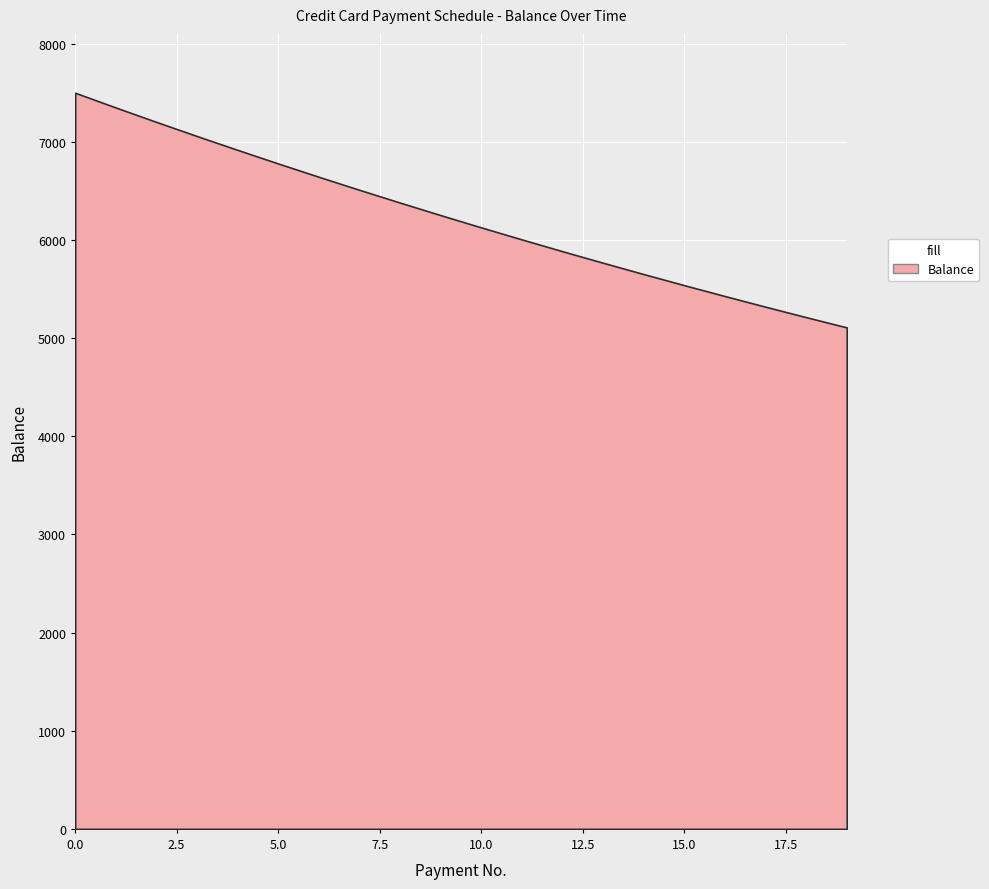

Reading left to right, extract all data points from this chart.

0=7500.0	1=7350.0	2=7203.0	3=7058.9	4=6917.8	5=6779.4	6=6643.8	7=6510.9	8=6380.7	9=6253.1	10=6128.0	11=6005.5	12=5885.4	13=5767.7	14=5652.3	15=5539.3	16=5428.5	17=5319.9	18=5213.5	19=5109.2